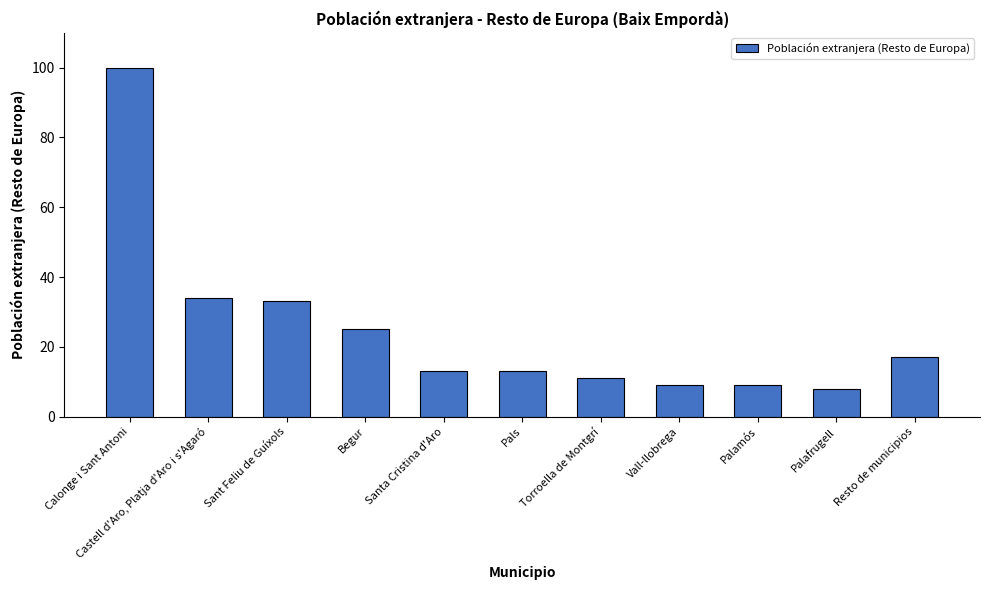

Where is the data nearest to the value 54?

Castell d'Aro, Platja d'Aro i s'Agaró